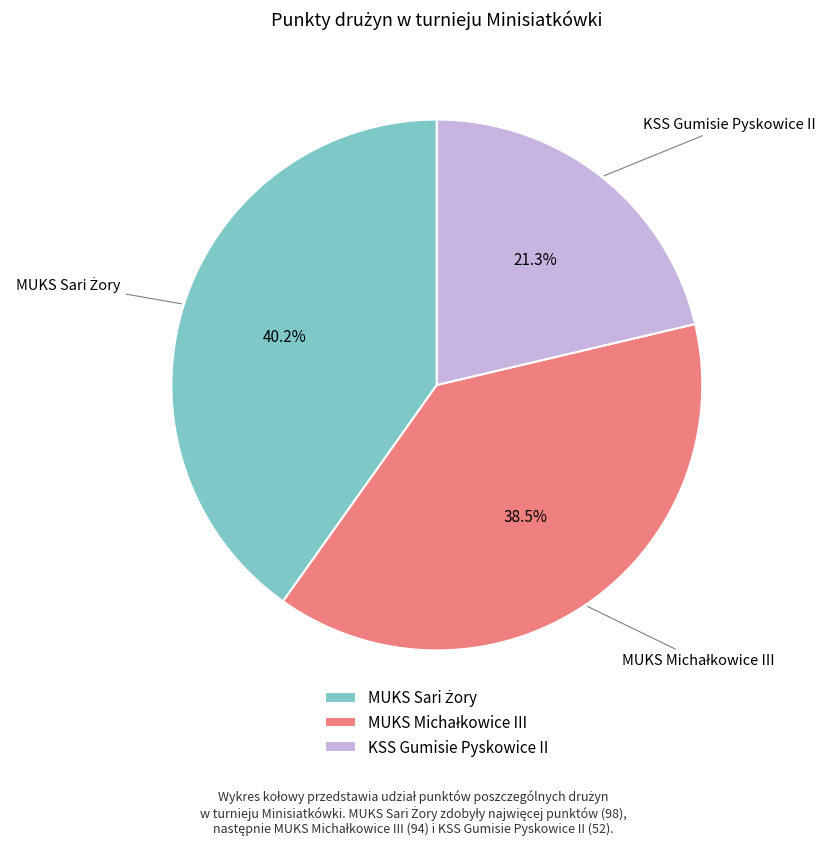

What is the smallest slice in the pie chart?

KSS Gumisie Pyskowice II